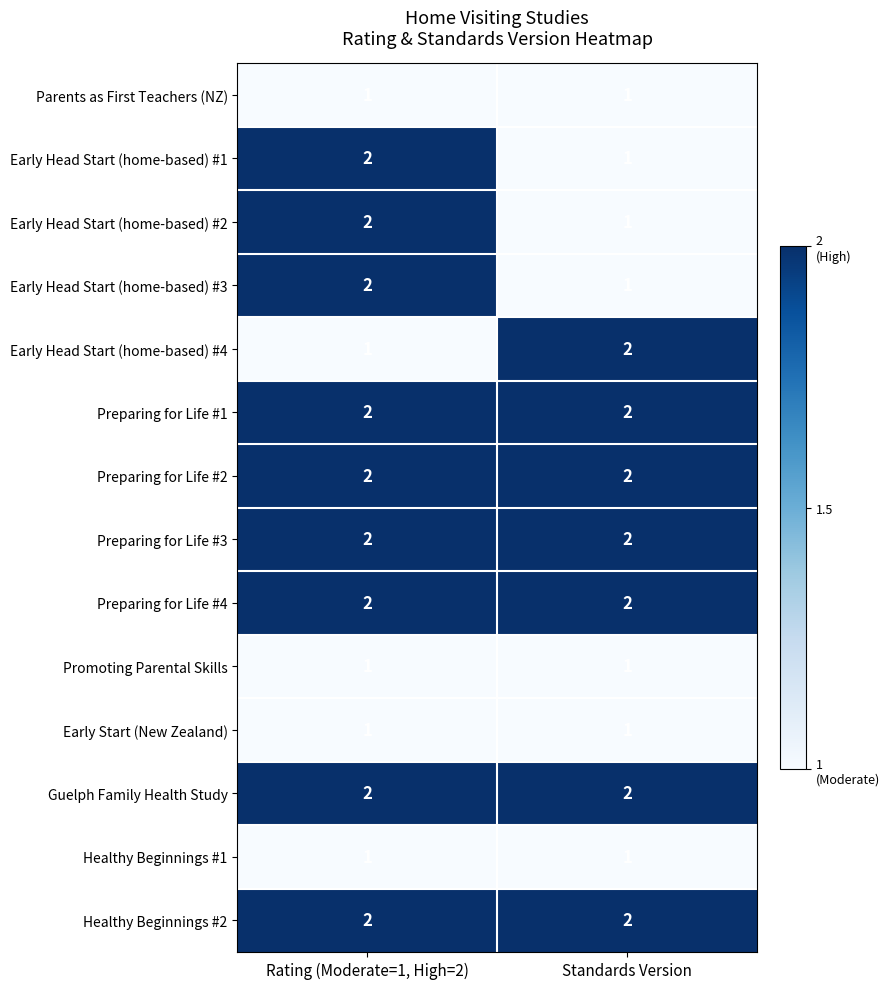

Reading left to right, list all the values displayed in this chart.

Parents as First Teachers (NZ): Rating (Moderate=1, High=2)=1	Standards Version=1
Early Head Start (home-based) #1: Rating (Moderate=1, High=2)=2	Standards Version=1
Early Head Start (home-based) #2: Rating (Moderate=1, High=2)=2	Standards Version=1
Early Head Start (home-based) #3: Rating (Moderate=1, High=2)=2	Standards Version=1
Early Head Start (home-based) #4: Rating (Moderate=1, High=2)=1	Standards Version=2
Preparing for Life #1: Rating (Moderate=1, High=2)=2	Standards Version=2
Preparing for Life #2: Rating (Moderate=1, High=2)=2	Standards Version=2
Preparing for Life #3: Rating (Moderate=1, High=2)=2	Standards Version=2
Preparing for Life #4: Rating (Moderate=1, High=2)=2	Standards Version=2
Promoting Parental Skills: Rating (Moderate=1, High=2)=1	Standards Version=1
Early Start (New Zealand): Rating (Moderate=1, High=2)=1	Standards Version=1
Guelph Family Health Study: Rating (Moderate=1, High=2)=2	Standards Version=2
Healthy Beginnings #1: Rating (Moderate=1, High=2)=1	Standards Version=1
Healthy Beginnings #2: Rating (Moderate=1, High=2)=2	Standards Version=2